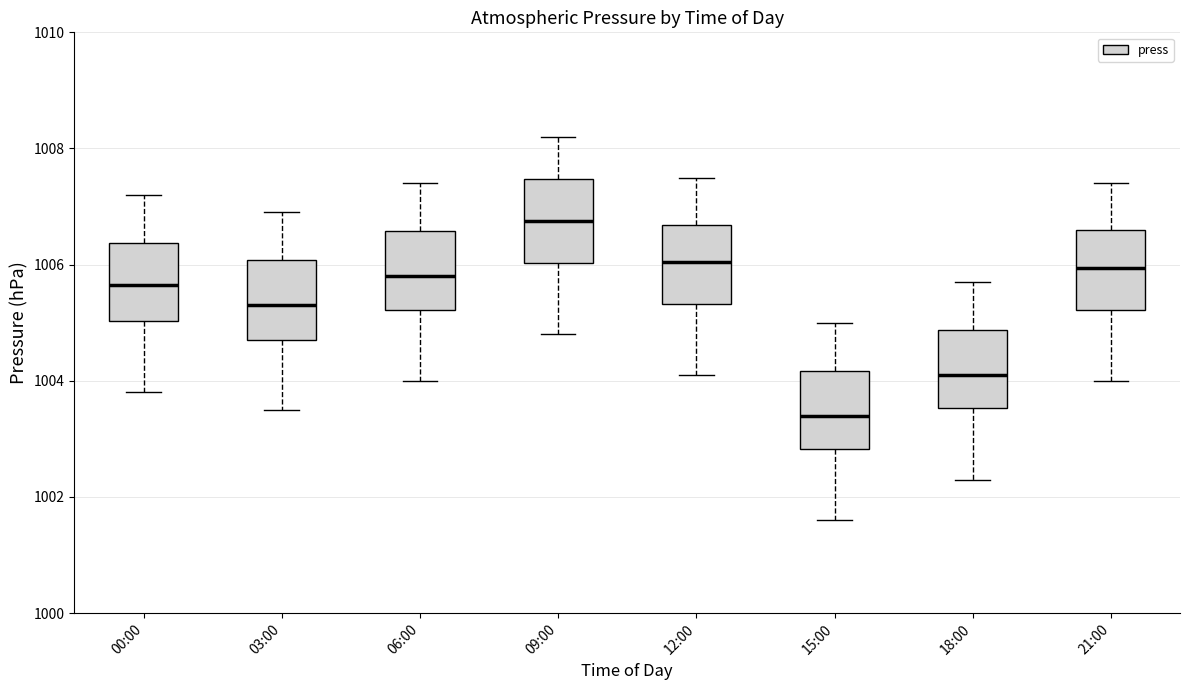

Reading left to right, transcribe this box plot: for each box, give where its median line is, the range the box spans, and where its two whiskers end, as read against the y-axis. The values are not printed on the chart, so give them approximately, as read against the axis.

00:00: median 1005.6, box 1005.0 to 1006.4, whiskers 1003.8 to 1007.2
03:00: median 1005.4, box 1004.8 to 1006.0, whiskers 1003.6 to 1007.0
06:00: median 1005.8, box 1005.2 to 1006.6, whiskers 1004.0 to 1007.4
09:00: median 1006.8, box 1006.0 to 1007.4, whiskers 1004.8 to 1008.2
12:00: median 1006.0, box 1005.4 to 1006.6, whiskers 1004.2 to 1007.6
15:00: median 1003.4, box 1002.8 to 1004.2, whiskers 1001.6 to 1005.0
18:00: median 1004.2, box 1003.6 to 1004.8, whiskers 1002.4 to 1005.8
21:00: median 1006.0, box 1005.2 to 1006.6, whiskers 1004.0 to 1007.4